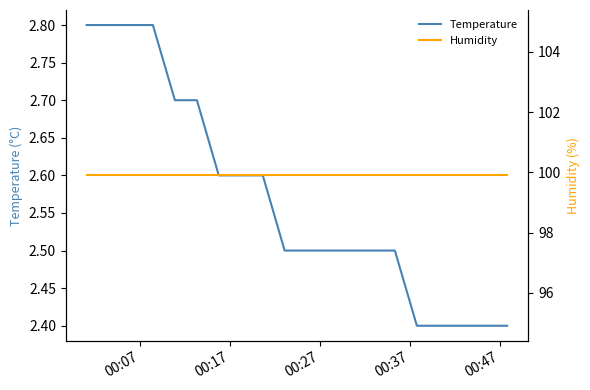

What is the lowest value of the Temperature series?

2.4